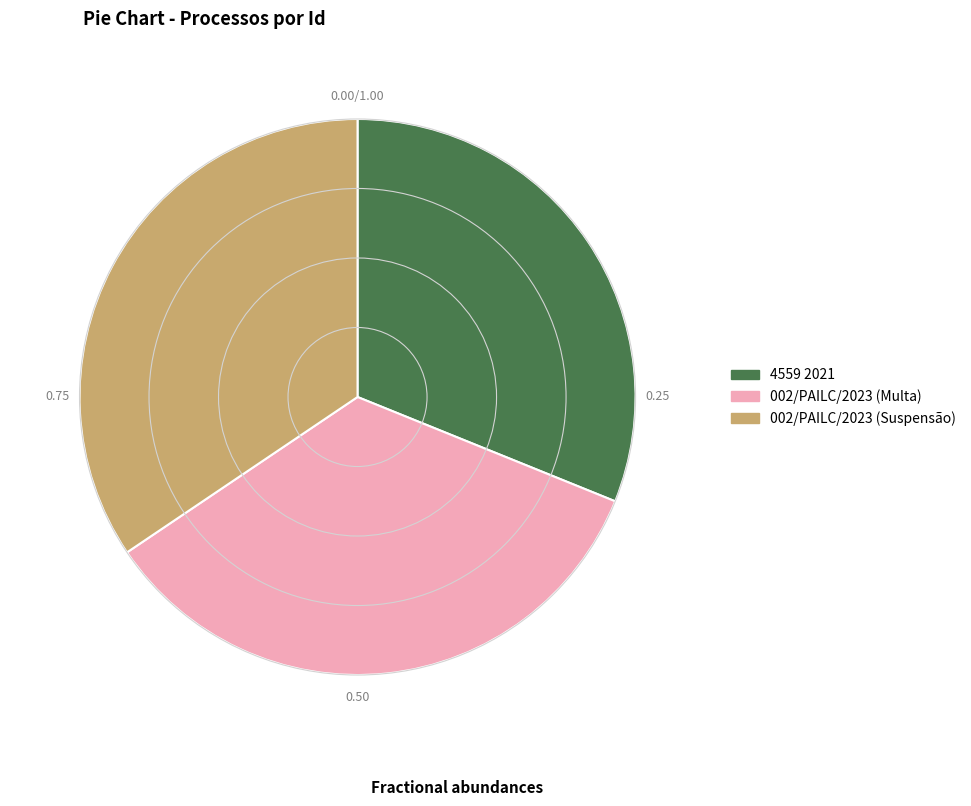

How many slices are in this pie chart?

3